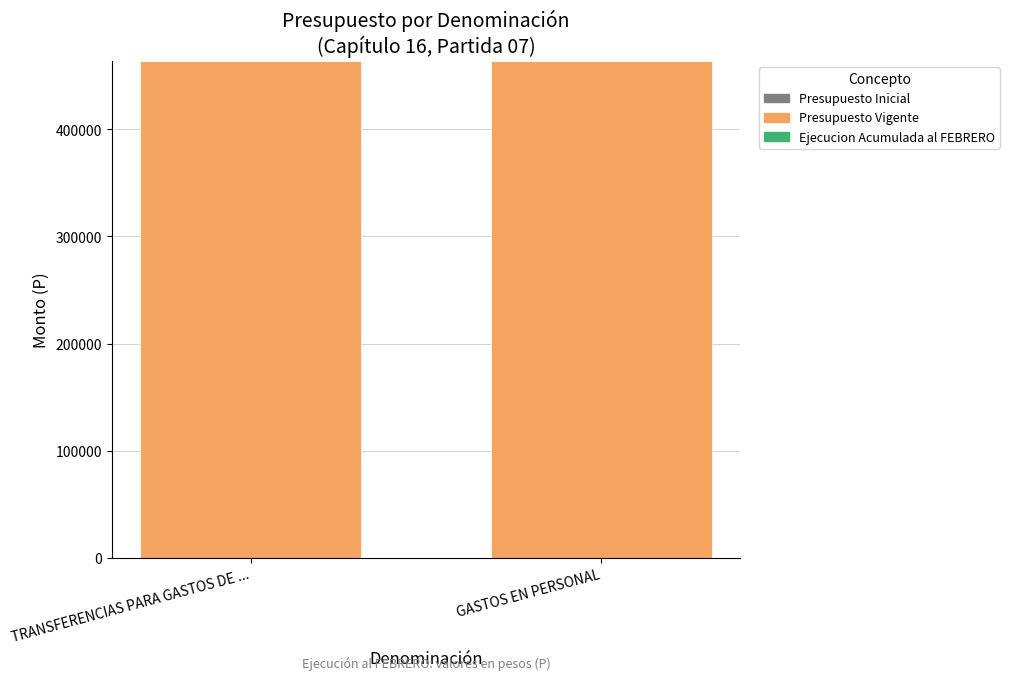

What is the spread (max minus min) of values at GASTOS EN PERSONAL?

464086